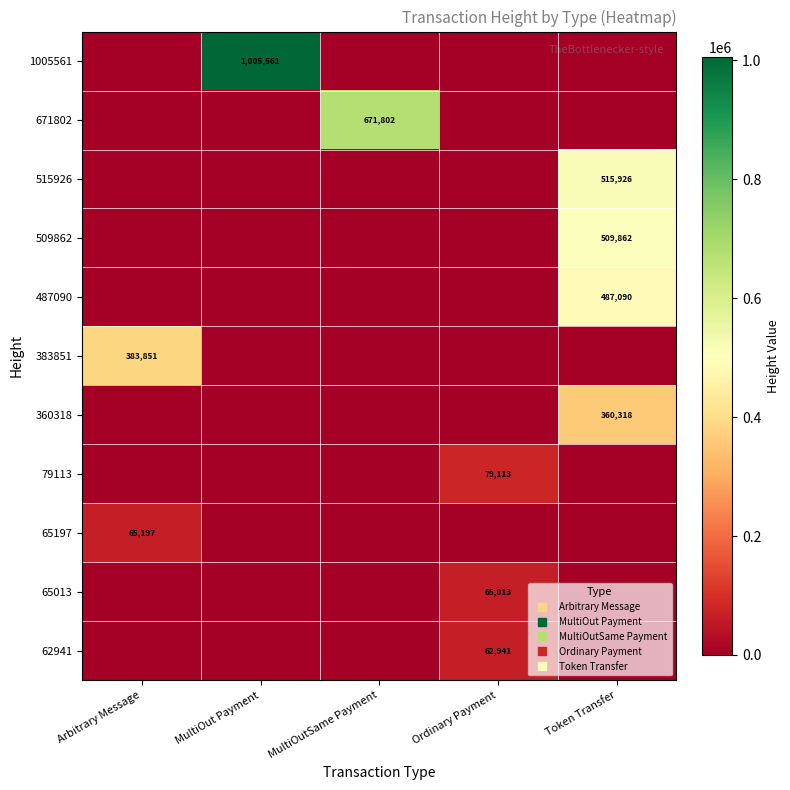

At which category is the sum across all series the highest?

Token Transfer